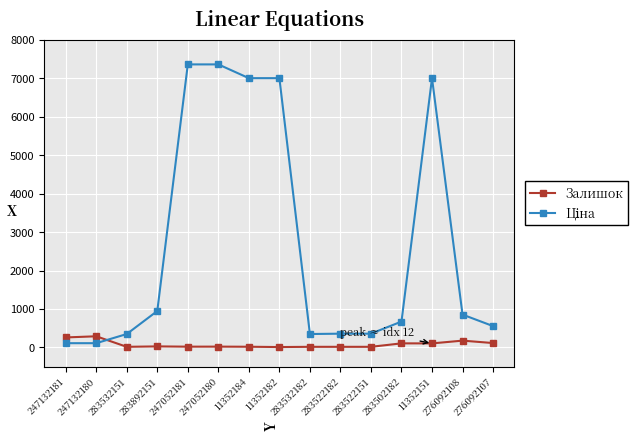

What is the label of the 10th point from the left?

283522182